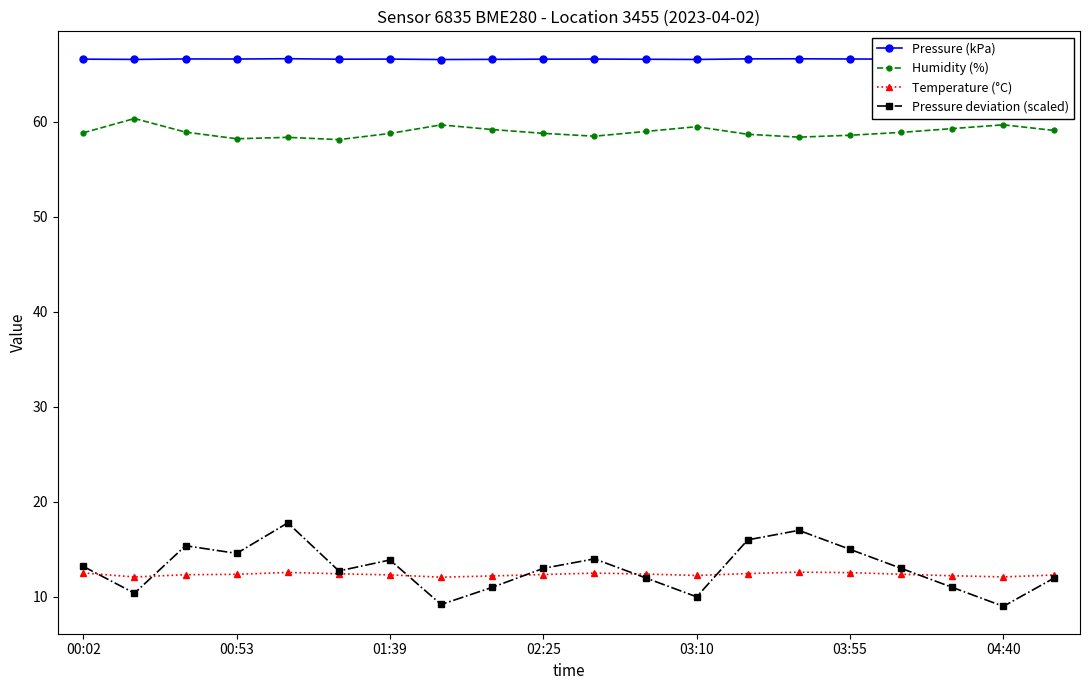

True or false: Humidity (%) has a value of 58.8 at 02:25.

True